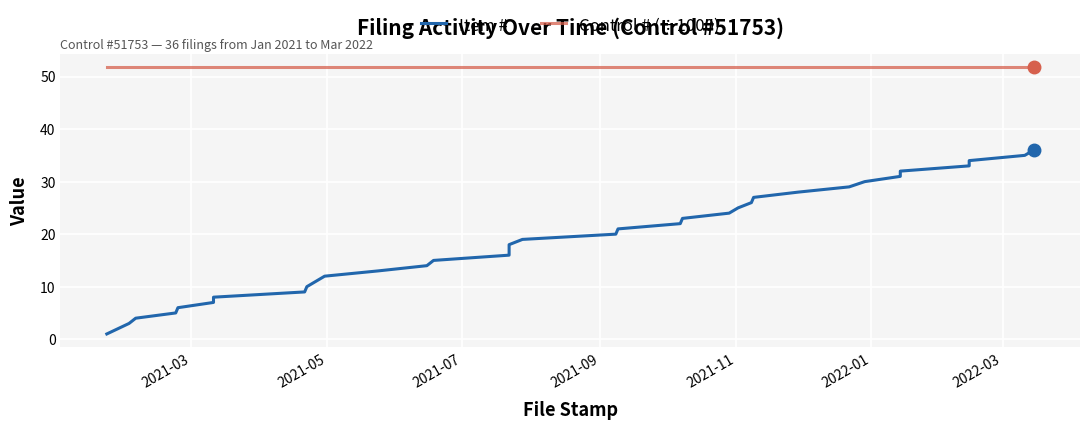

Which series has the widest spread of values?

Item #